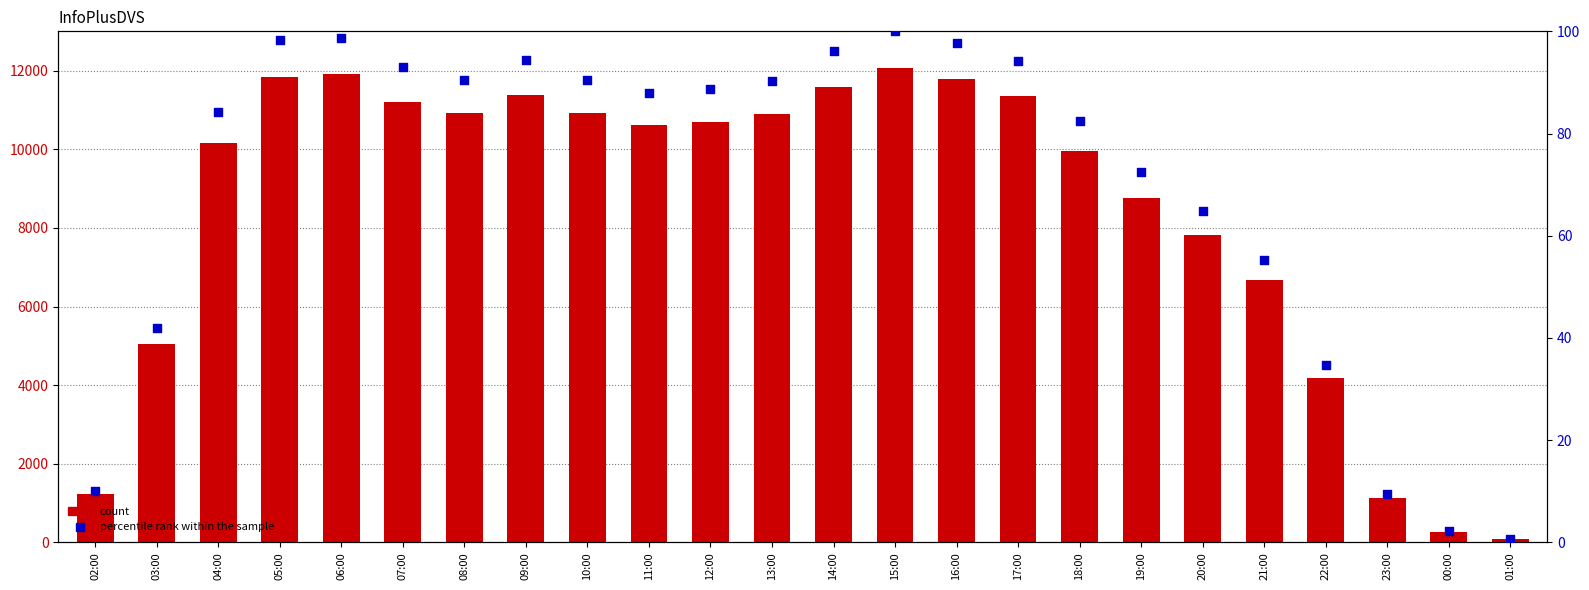

What is the total value across all series at 09:00?

11482.4